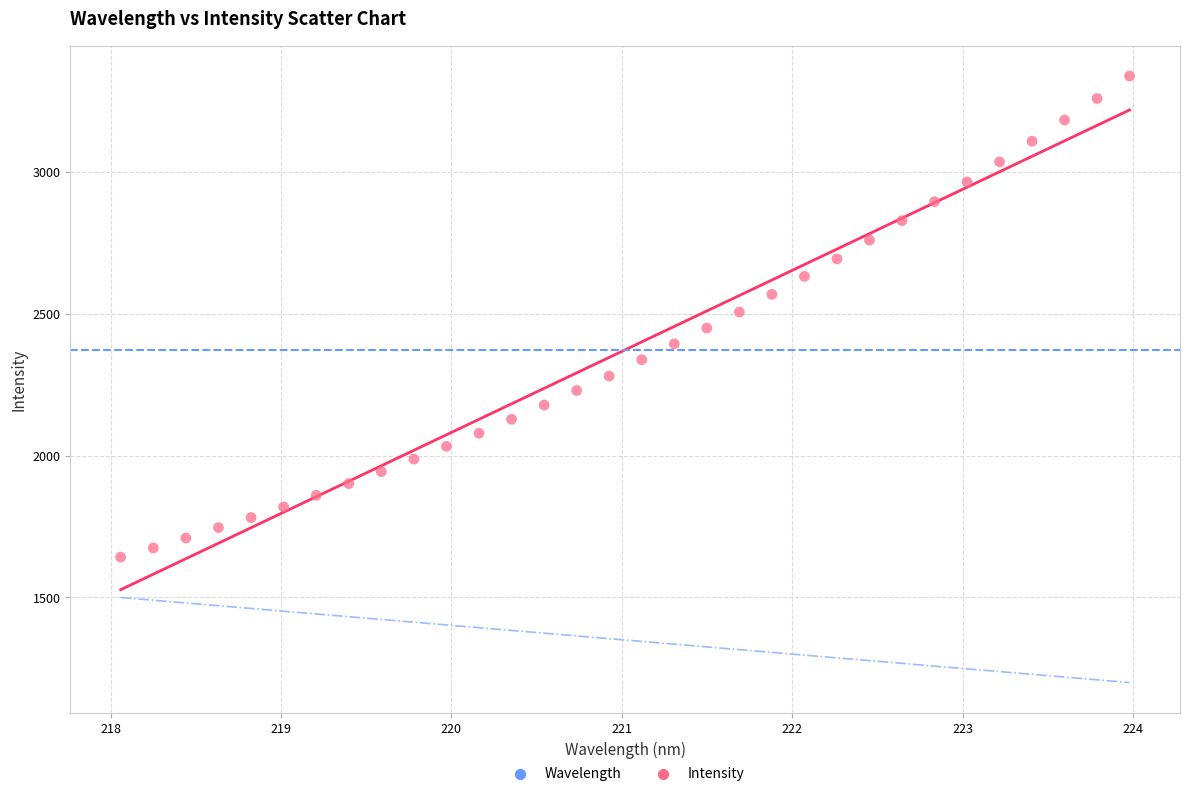

What is the range of X values (max minus min)?

5.9